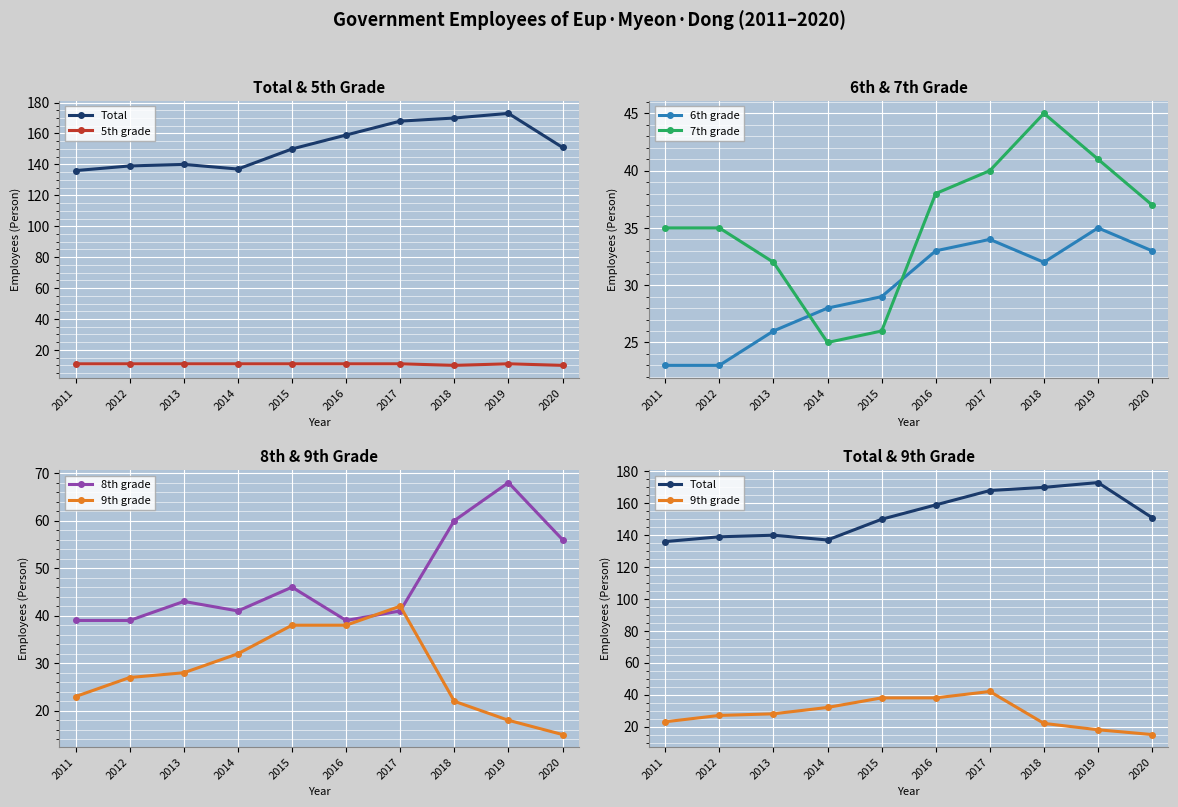

Which label corresponds to the largest value in the chart?

2019